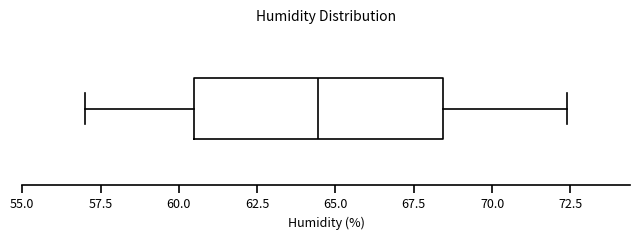

Where does the median line of the box sit on the x-axis? The values are not printed on the chart, so give them approximately, as read against the axis.

64.5